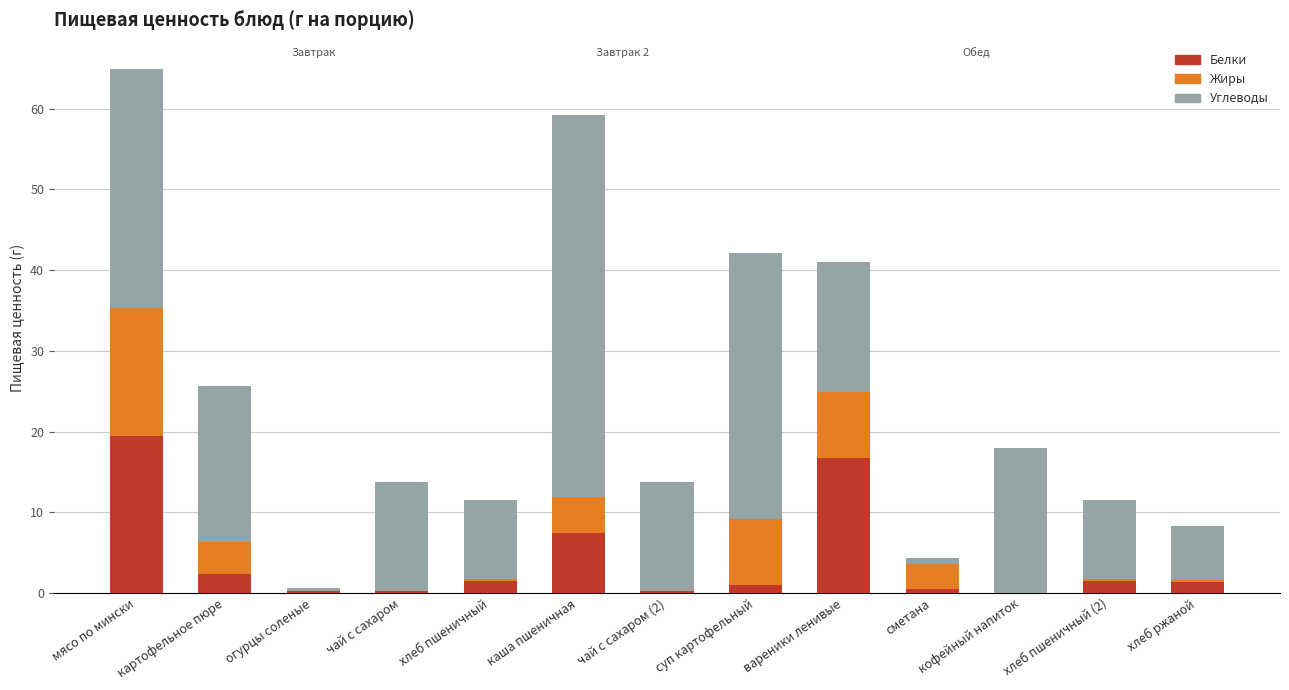

Where is Белки nearest to the value 9?

каша пшеничная